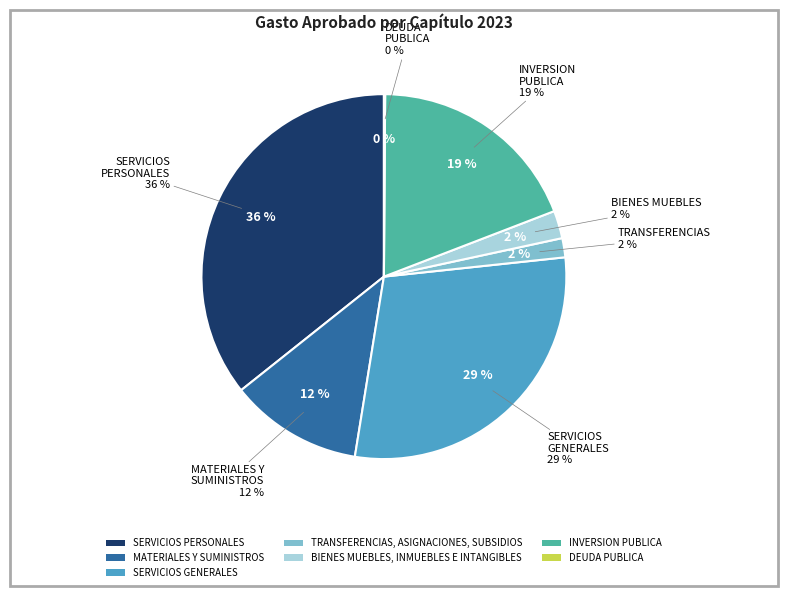

The SERVICIOS GENERALES slice represents 29% of the pie. True or false?

True